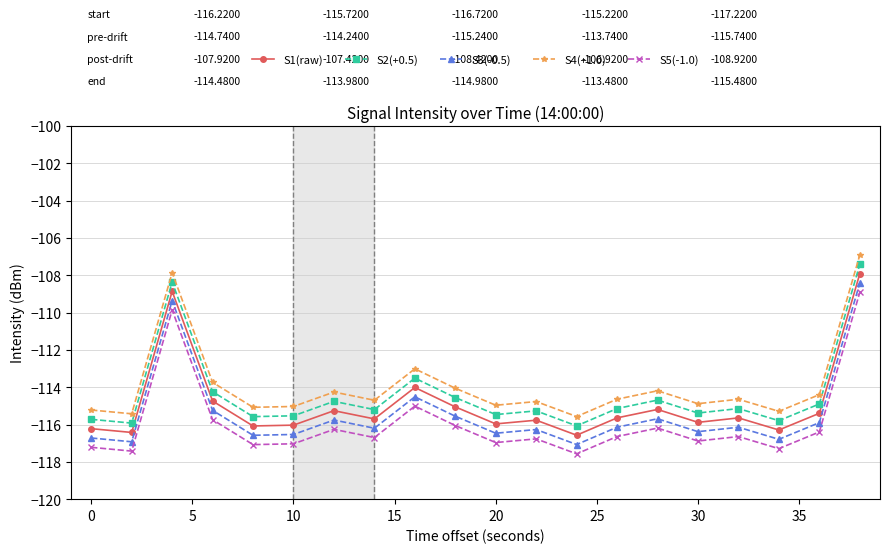

What is the difference between the second highest and minimum values in the S1(raw) series?

7.7